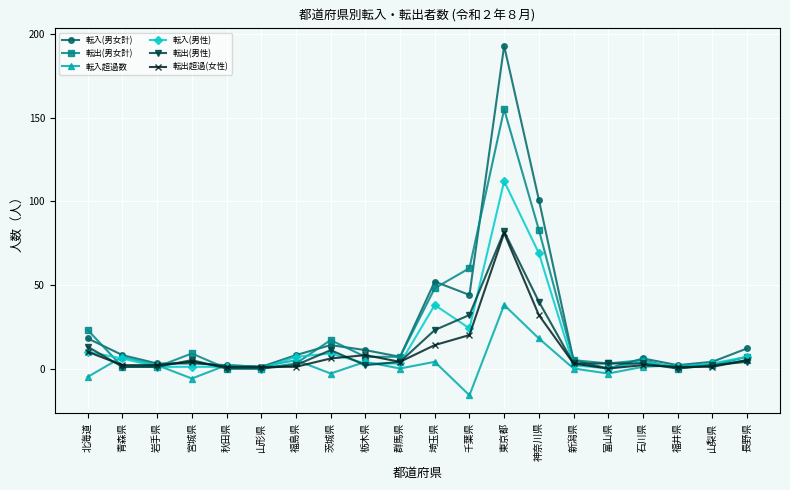

Where does the 転入(男女計) series first go above 8?

北海道